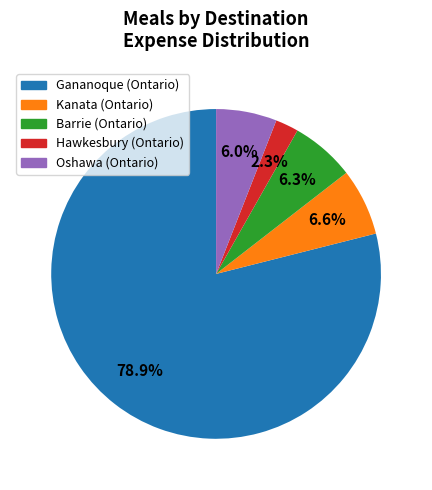

Which category has the smallest portion of the pie?

Hawkesbury (Ontario)